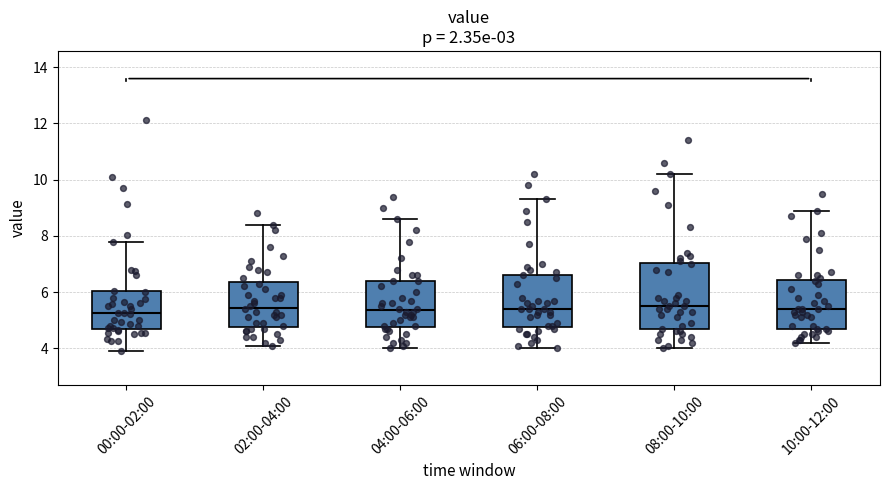

Which box is the tallest, from its lower edge to its upper edge?

08:00-10:00